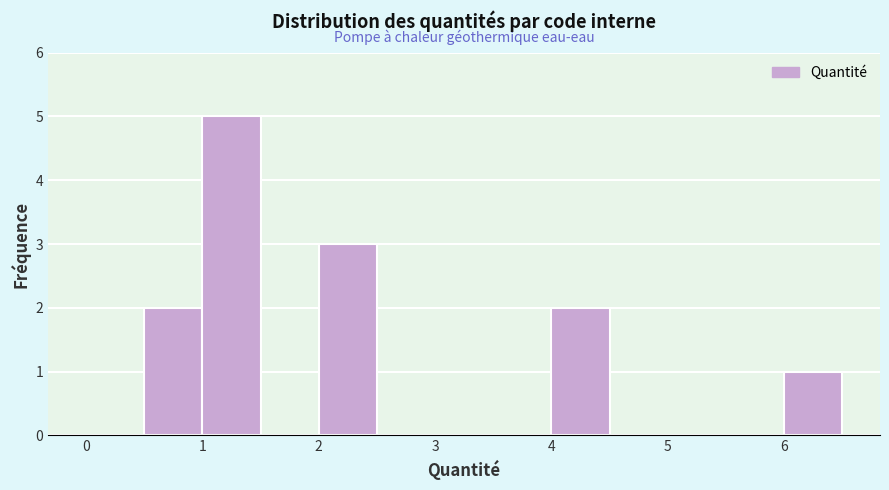

Which range on the x-axis has the tallest bar?

1.0 to 1.5